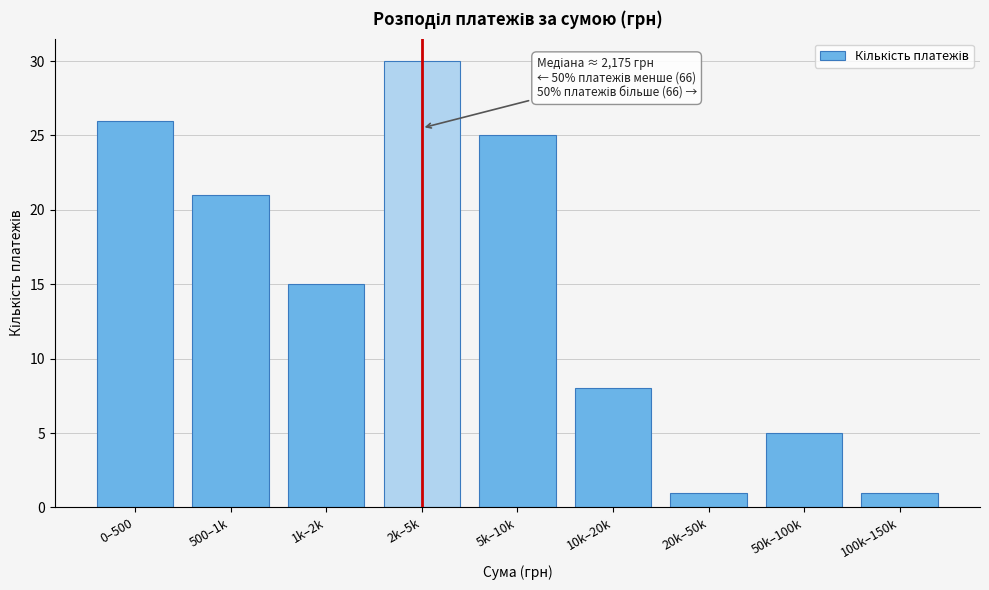

Reading left to right, transcribe all the data shown in this chart.

26	21	15	30	25	8	1	5	1